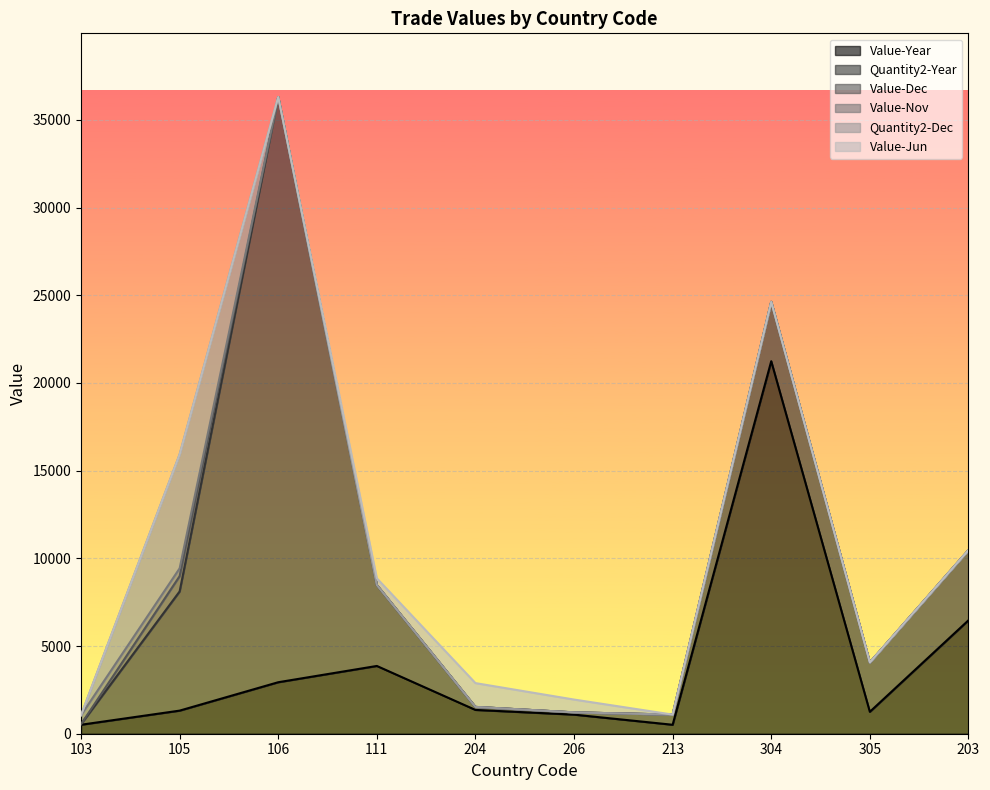

At which label does Quantity2-Year reach its peak?

106